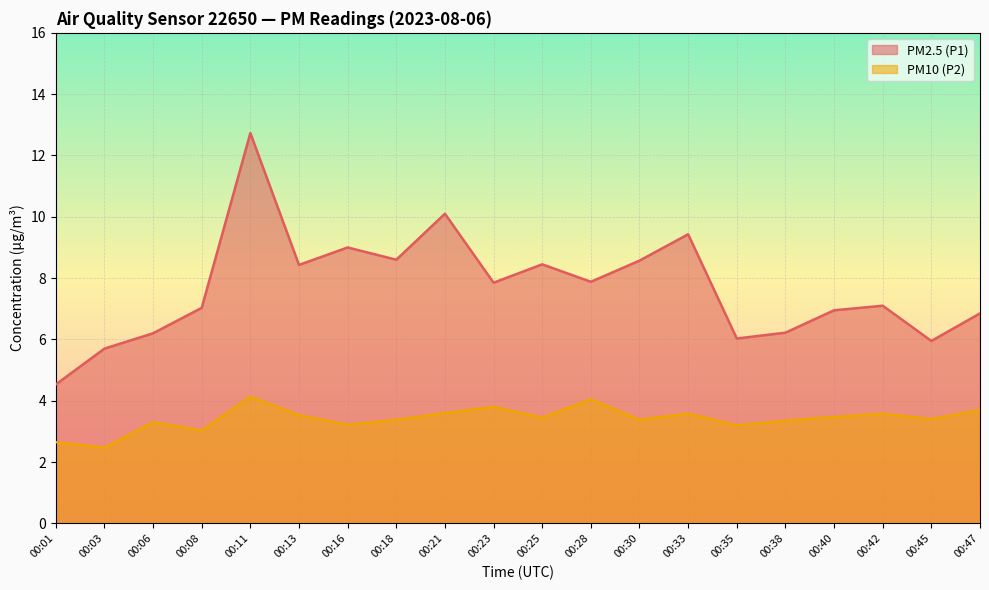

True or false: PM2.5 (P1) and PM10 (P2) intersect in this chart.

False